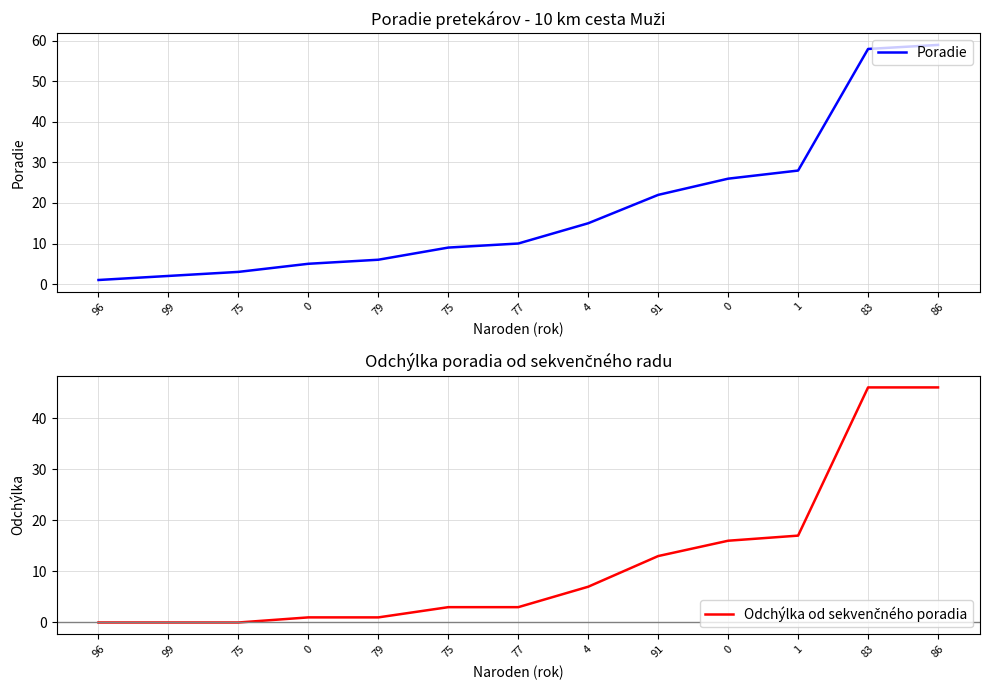

Reading left to right, extract all data points from this chart.

Poradie: 1	2	3	5	6	9	10	15	22	26	28	58	59
Odchýlka od sekvenčného poradia: 0	0	0	1	1	3	3	7	13	16	17	46	46